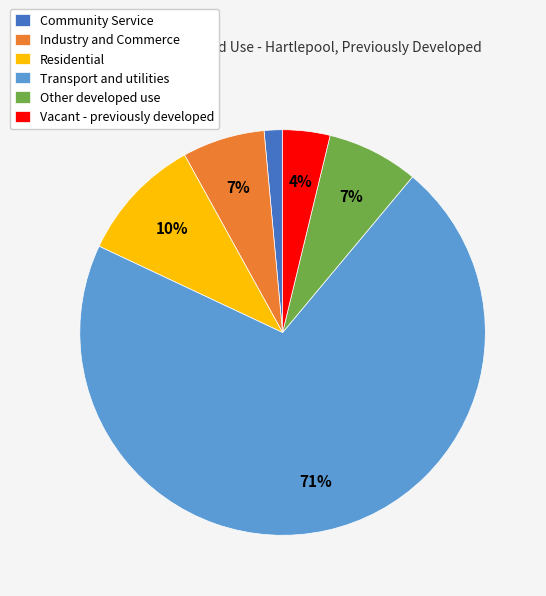

The Other developed use slice represents 19% of the pie. True or false?

False